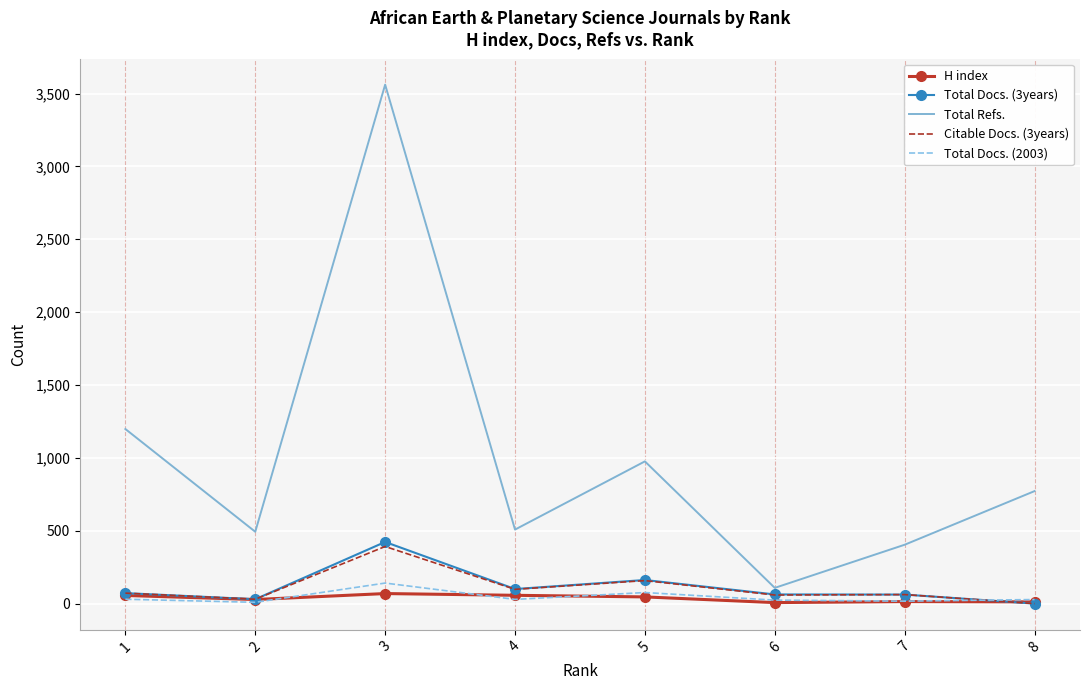

What is the spread (max minus min) of values at 2?

484